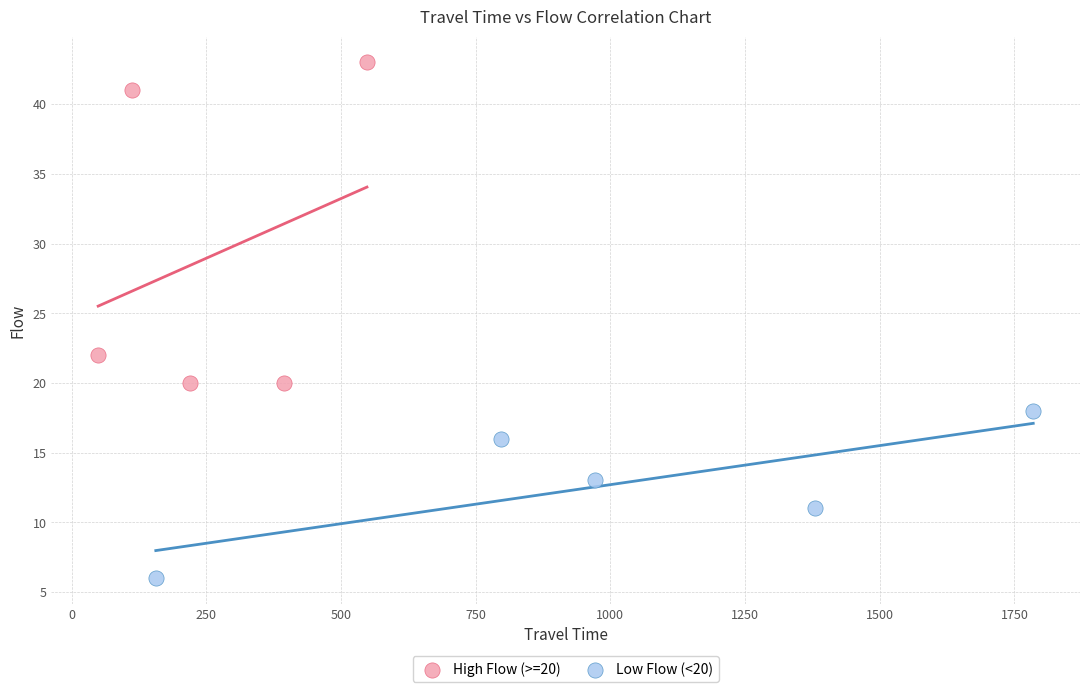

What are all the series names shown in the legend?

High Flow (>=20), Low Flow (<20)